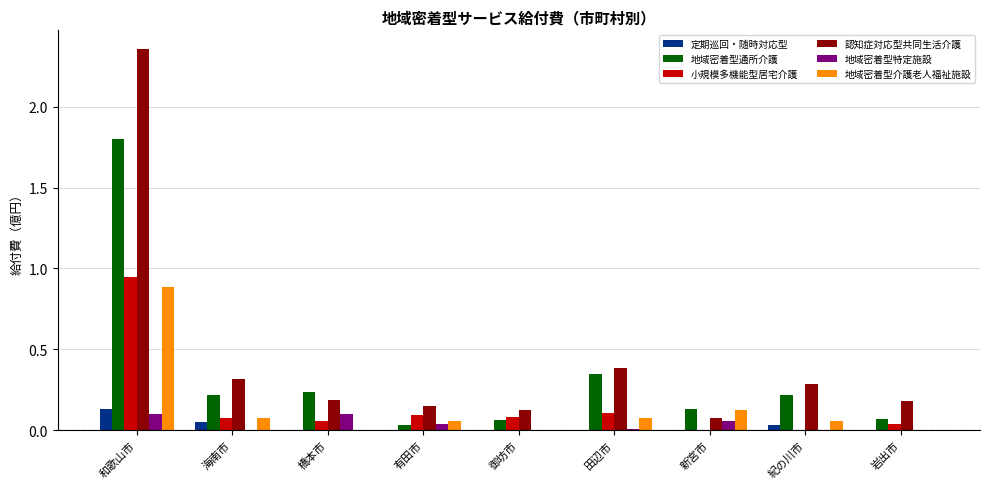

Which category has the highest value across all series?

和歌山市